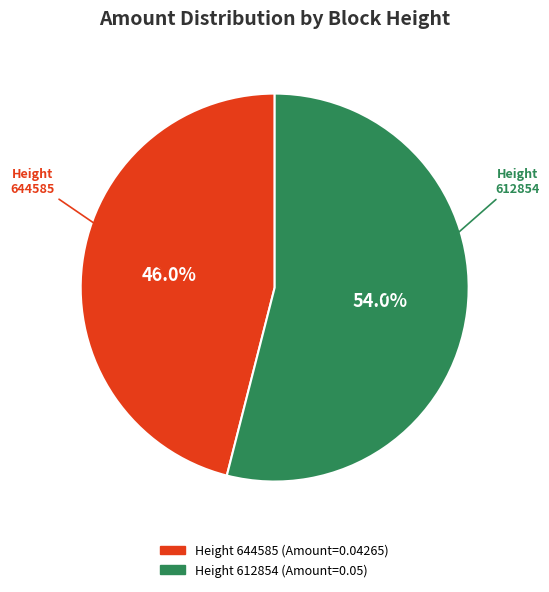

To the nearest percent, what is the average slice percentage?

50%